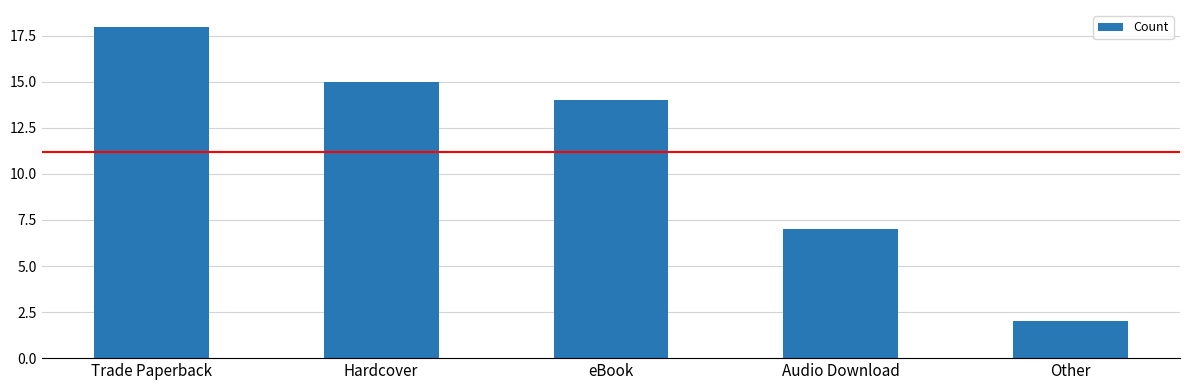

List the labels in order of value, largest first.

Trade Paperback, Hardcover, eBook, Audio Download, Other